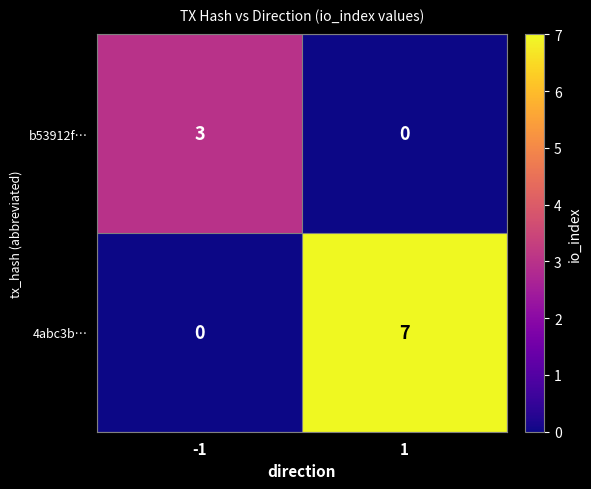

Which series has the widest spread of values?

4abc3b…